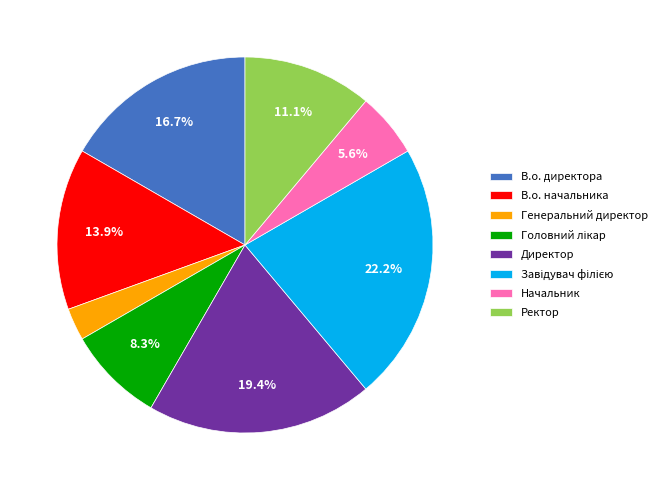

Combined, what portion of the pie is Ректор and В.о. директора?

27.8%